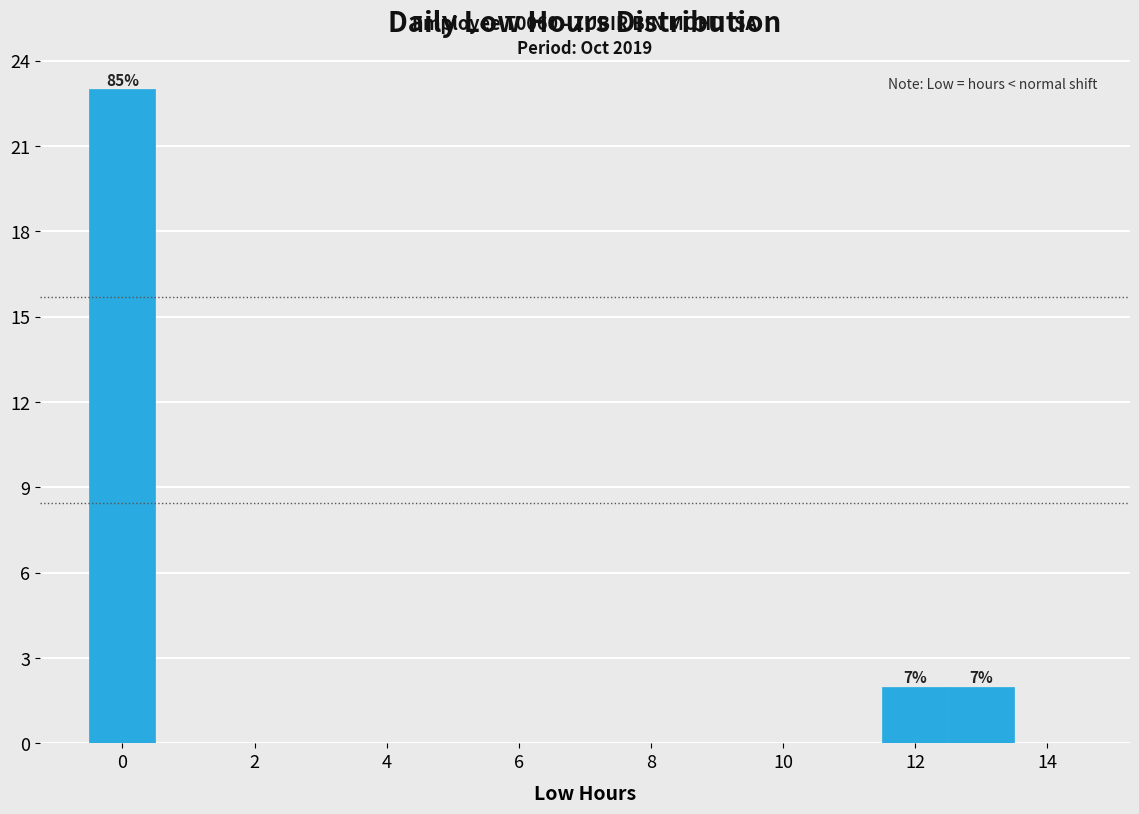

Over which range of the x-axis is the bar tallest?

-0.5 to 0.5